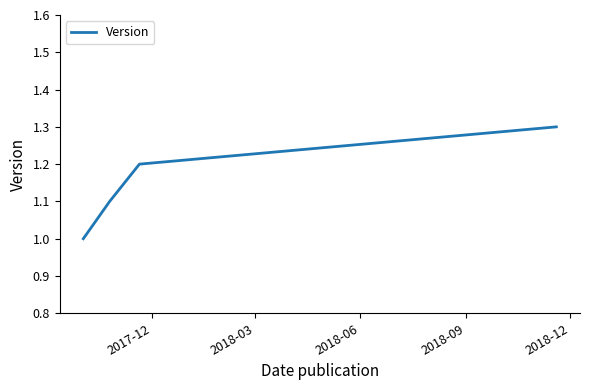

How many values are between 1 and 2?

4